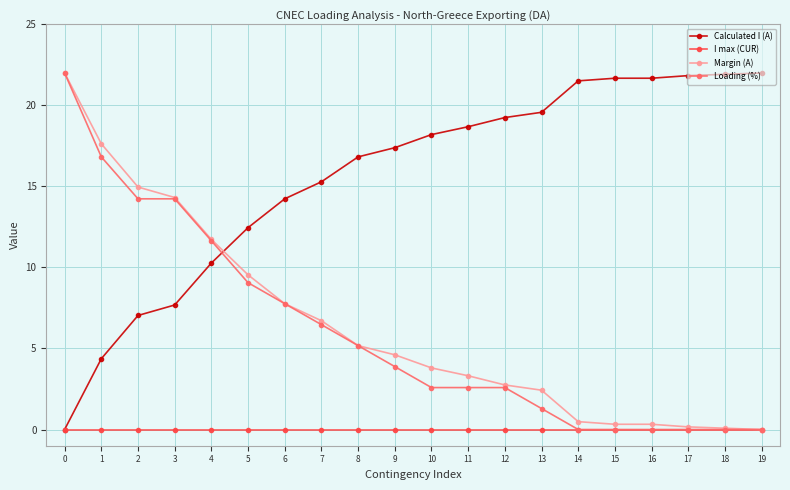

True or false: Margin (A) and Calculated I (A) cross at least once.

True